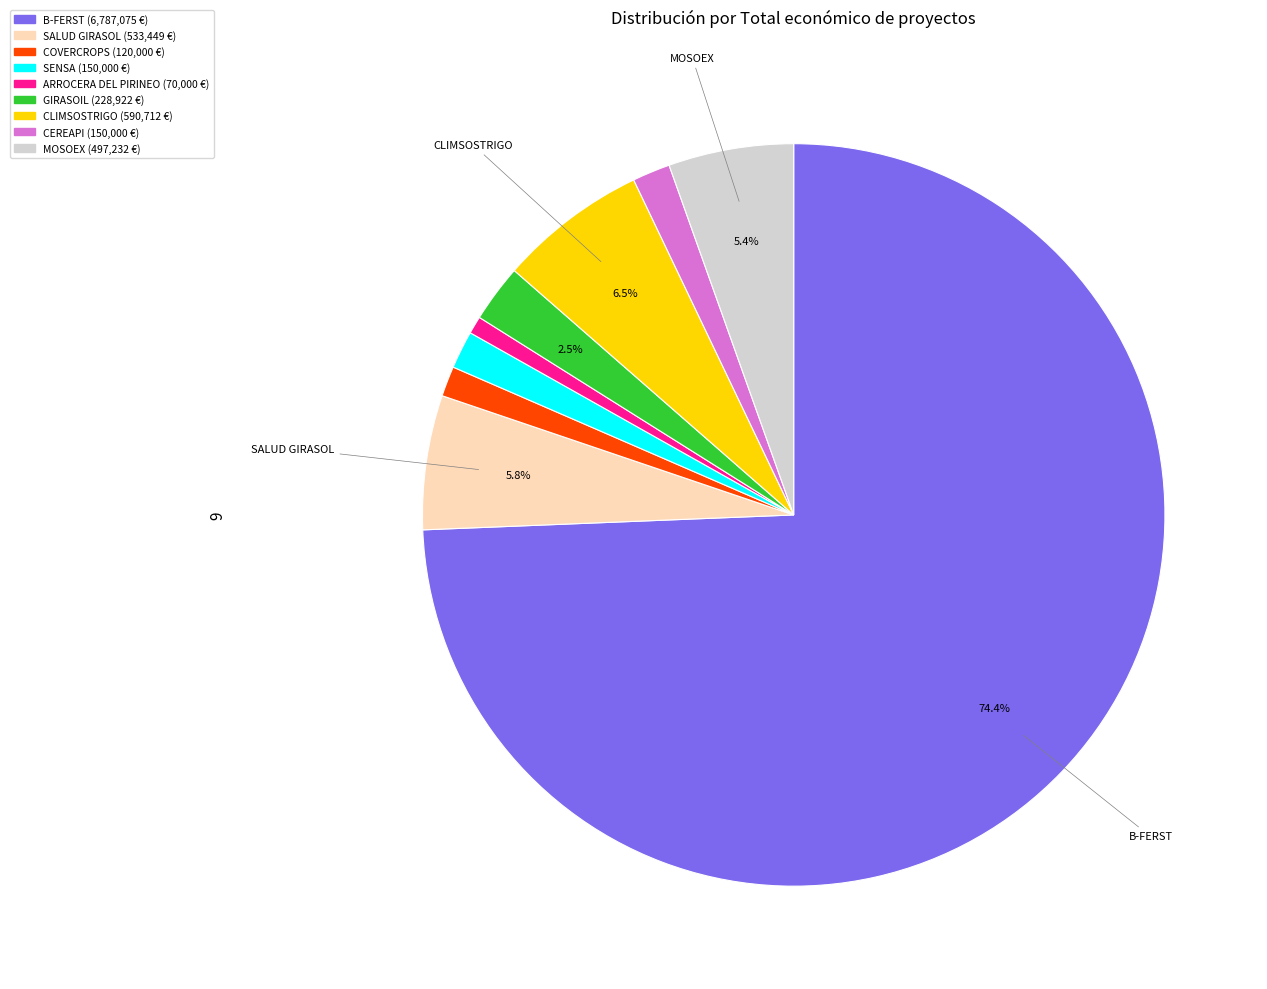

Is there a majority slice in this chart?

Yes